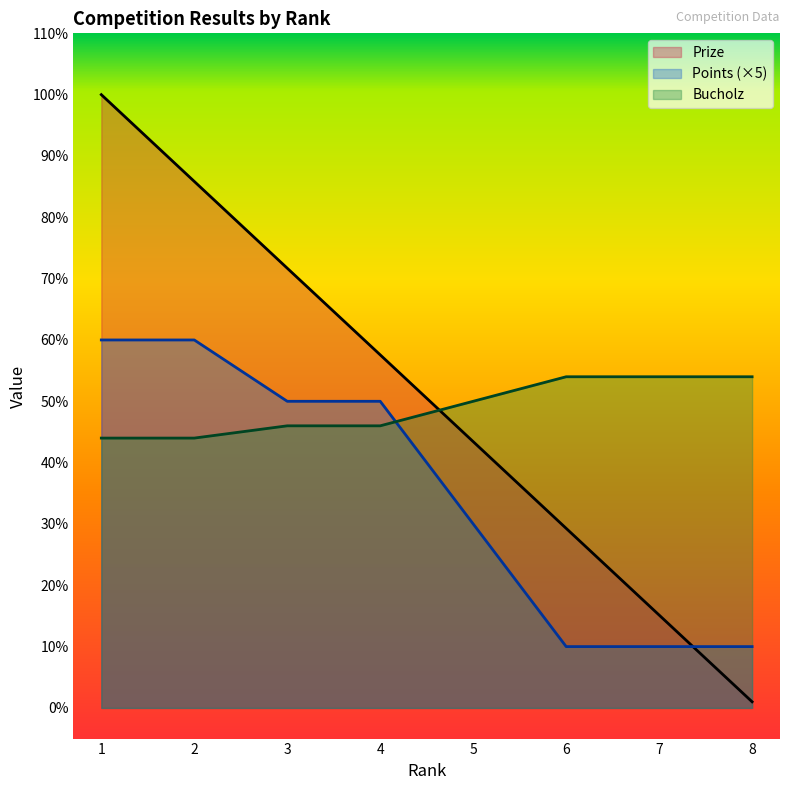

Read the Prize value at 5.

43.4